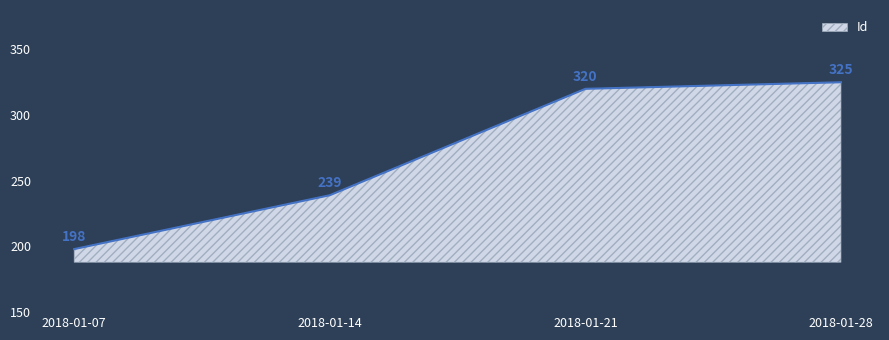

What is the sum of all values?

1082